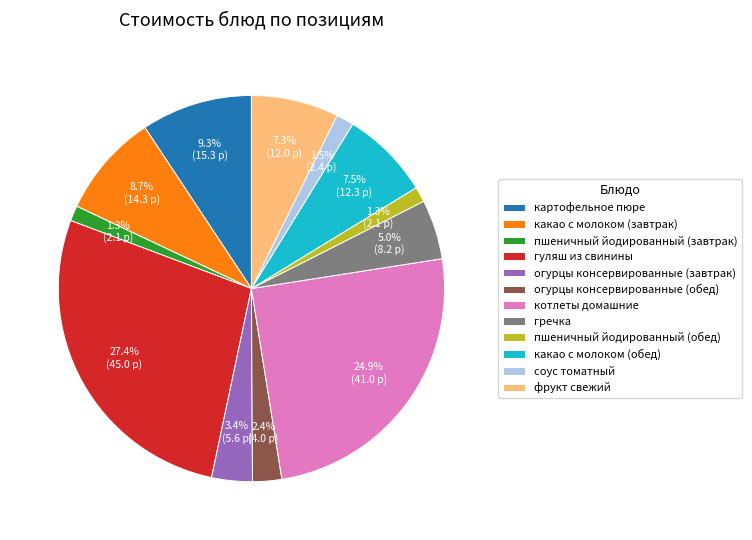

What portion of the pie excludes соус томатный?

98.5%